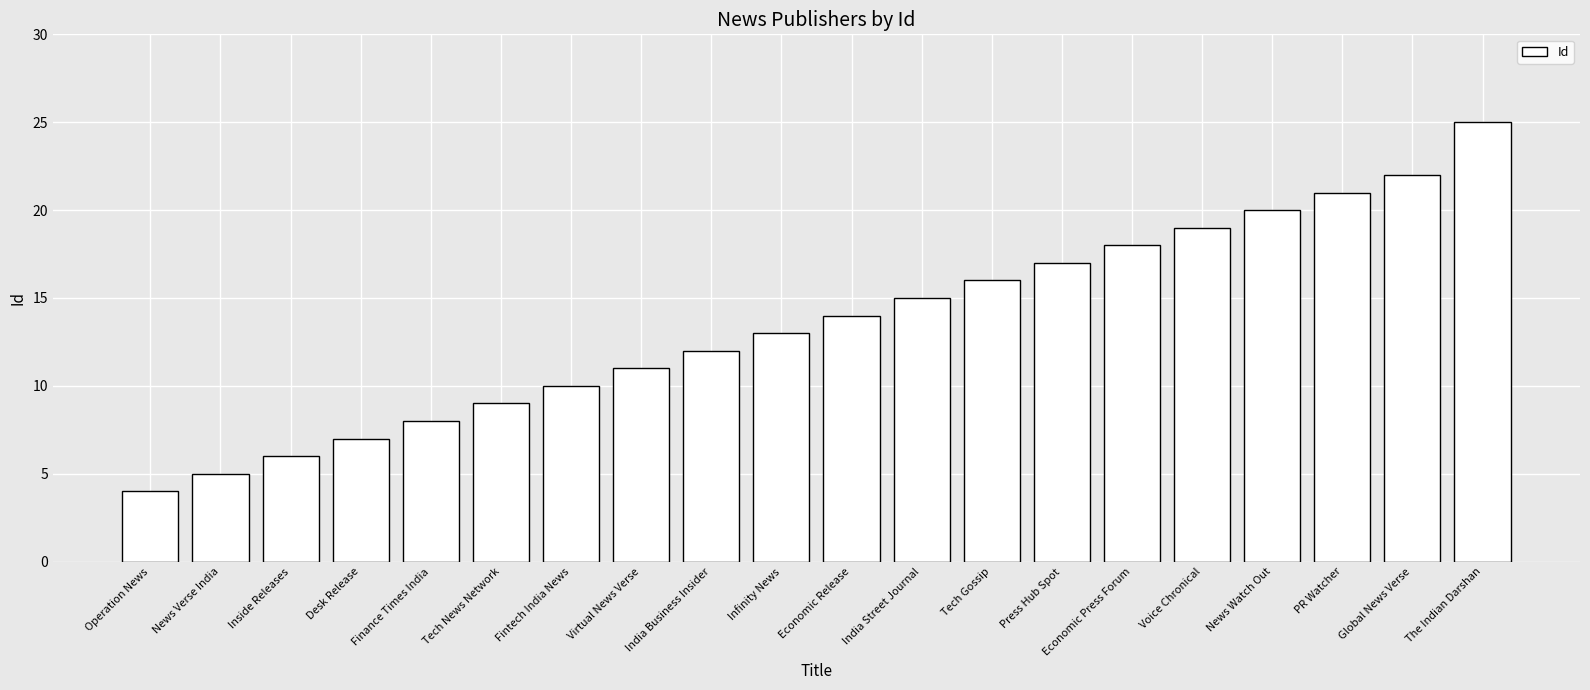

List the labels in order of value, smallest first.

Operation News, News Verse India, Inside Releases, Desk Release, Finance Times India, Tech News Network, Fintech India News, Virtual News Verse, India Business Insider, Infinity News, Economic Release, India Street Journal, Tech Gossip, Press Hub Spot, Economic Press Forum, Voice Chronical, News Watch Out, PR Watcher, Global News Verse, The Indian Darshan